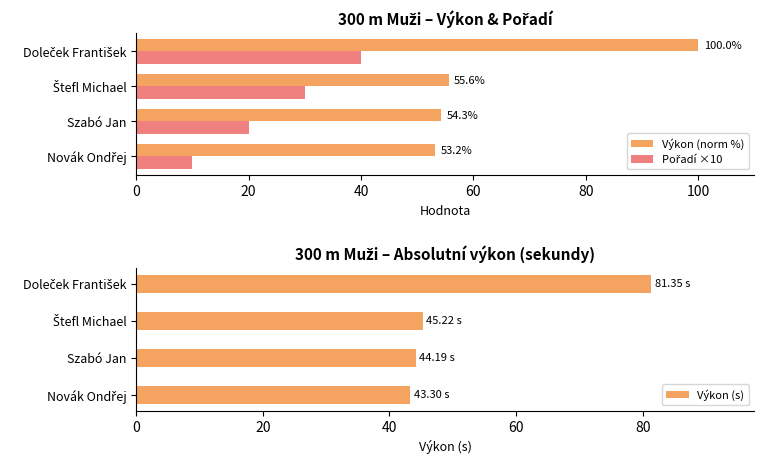

How many groups of bars are there?

4